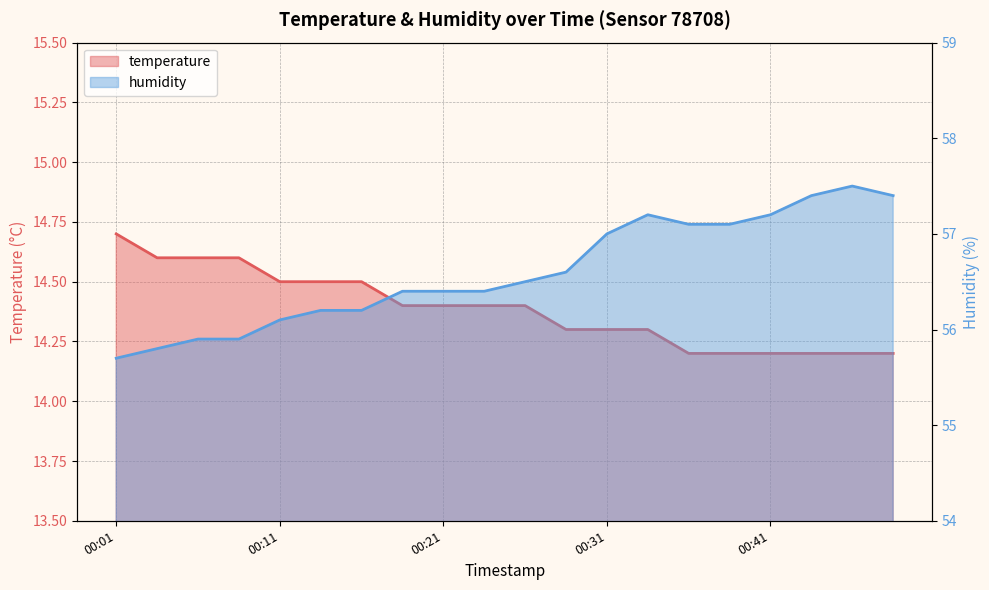

How many temperature values are between 14 and 15?

20